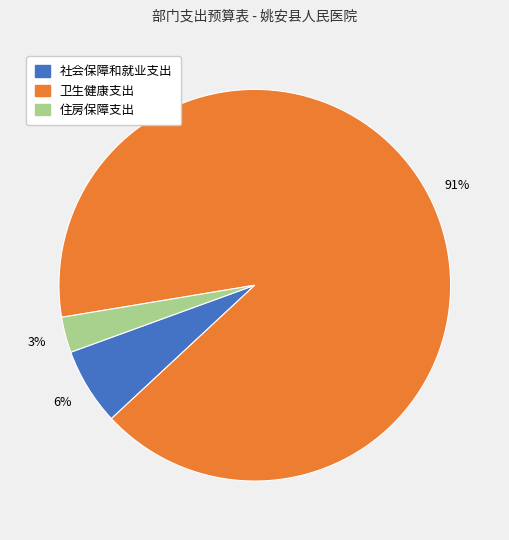

Does 住房保障支出 represent more than half of the total?

No